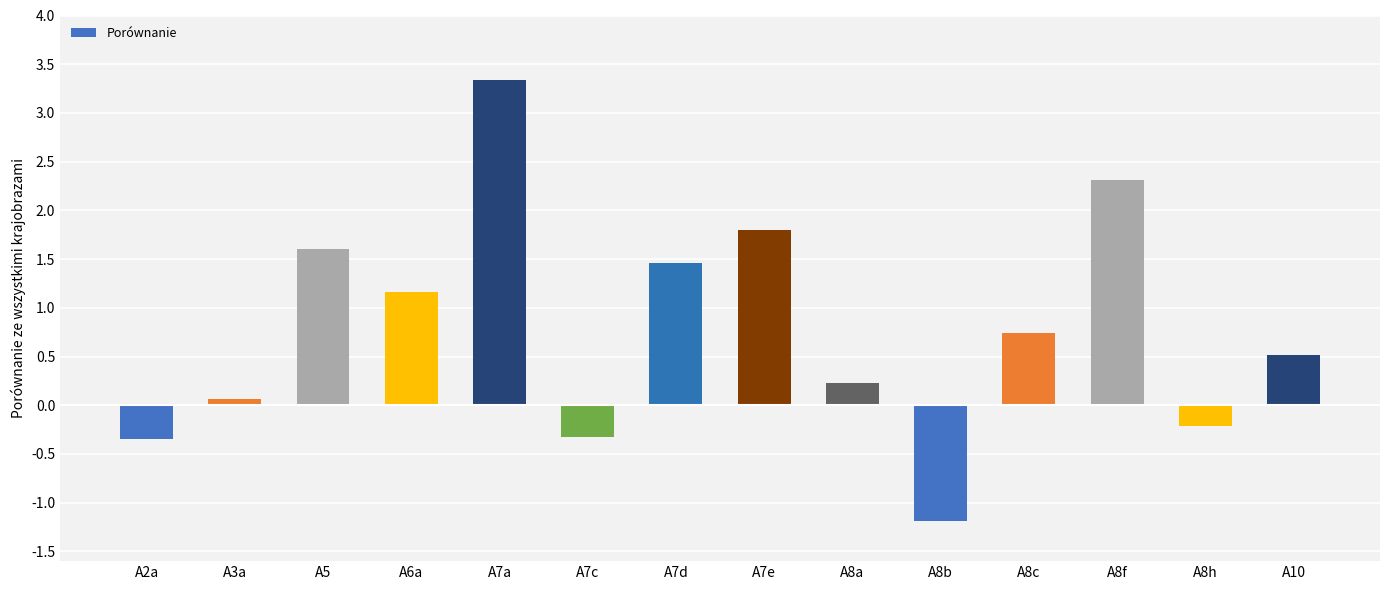

Count the number of data series in this chart.

1